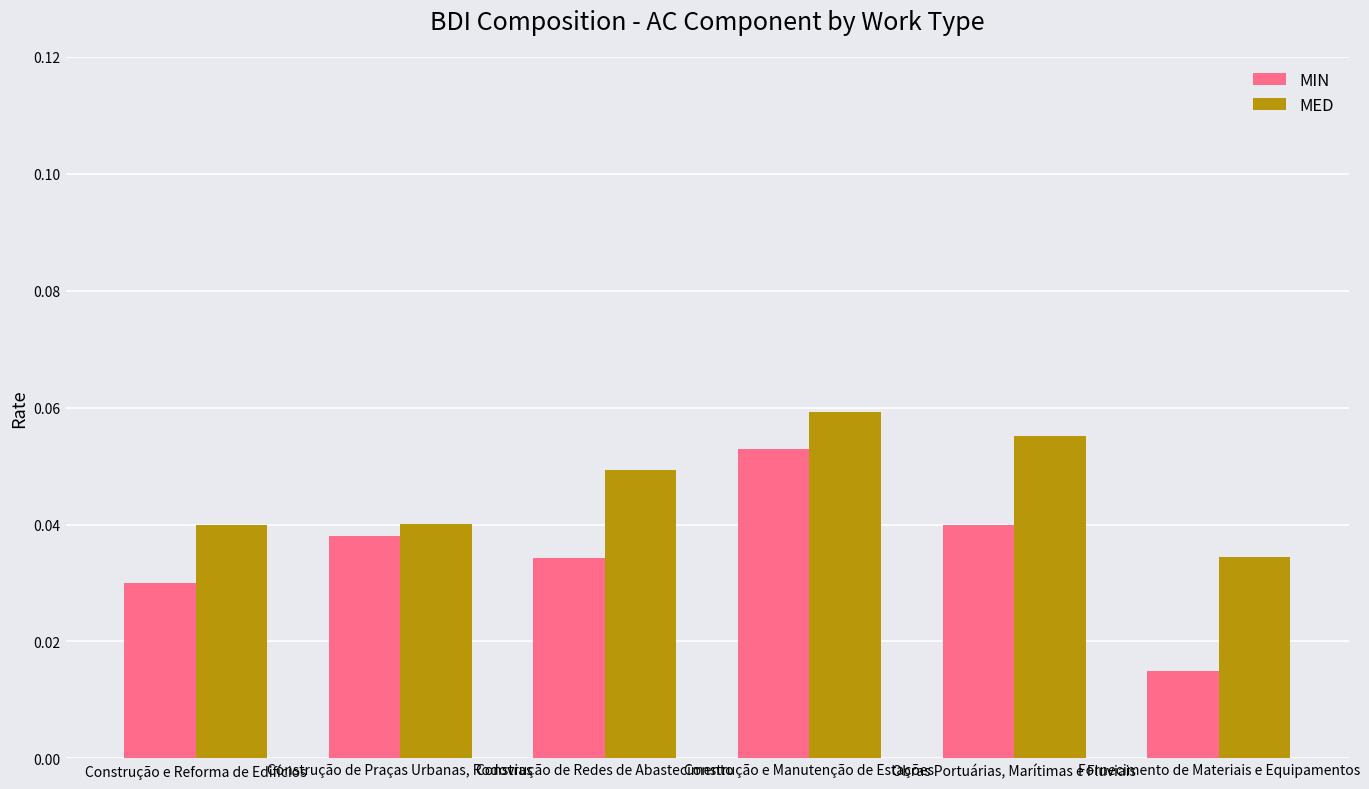

What is the label of the 1st bar from the right?

Fornecimento de Materiais e Equipamentos